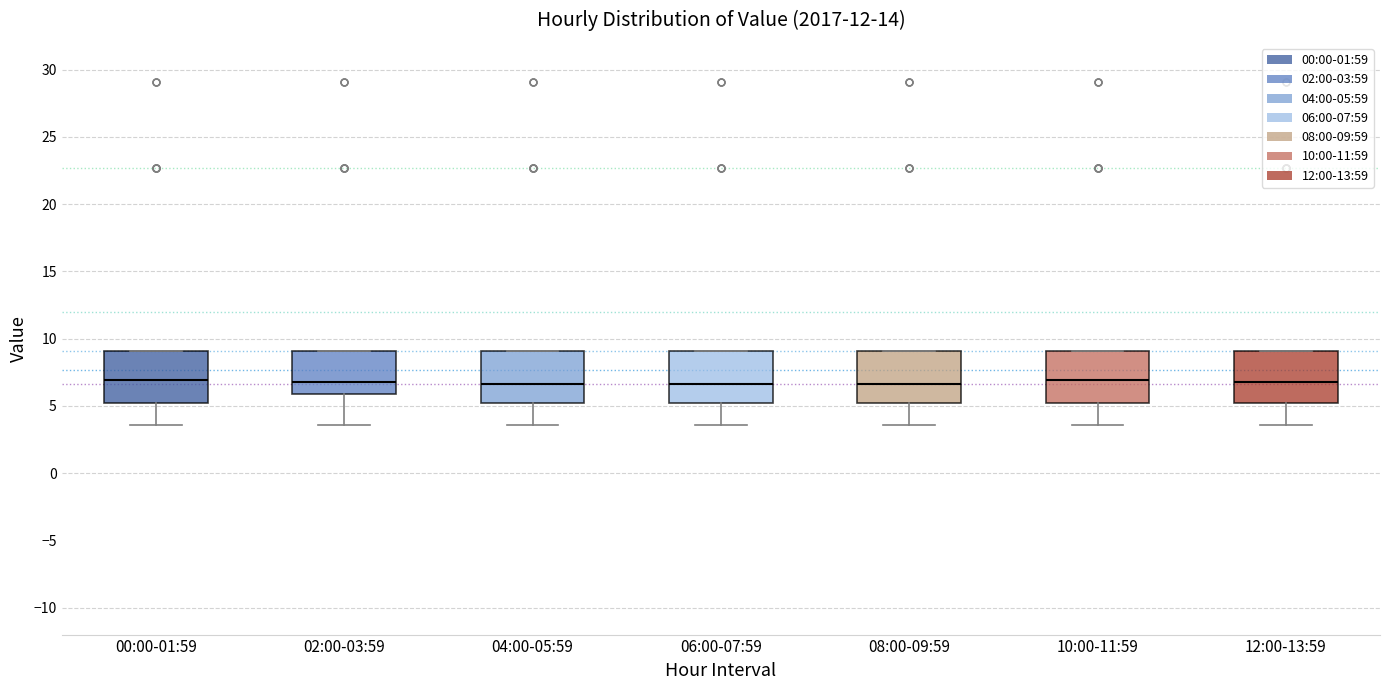

Reading left to right, transcribe this box plot: for each box, give where its median line is, the range the box spans, and where its two whiskers end, as read against the y-axis. The values are not printed on the chart, so give them approximately, as read against the axis.

00:00-01:59: median 7.0, box 5.0 to 9.0, whiskers 3.5 to 9.0
02:00-03:59: median 7.0, box 6.0 to 9.0, whiskers 3.5 to 9.0
04:00-05:59: median 6.5, box 5.0 to 9.0, whiskers 3.5 to 9.0
06:00-07:59: median 6.5, box 5.0 to 9.0, whiskers 3.5 to 9.0
08:00-09:59: median 6.5, box 5.0 to 9.0, whiskers 3.5 to 9.0
10:00-11:59: median 7.0, box 5.0 to 9.0, whiskers 3.5 to 9.0
12:00-13:59: median 7.0, box 5.0 to 9.0, whiskers 3.5 to 9.0